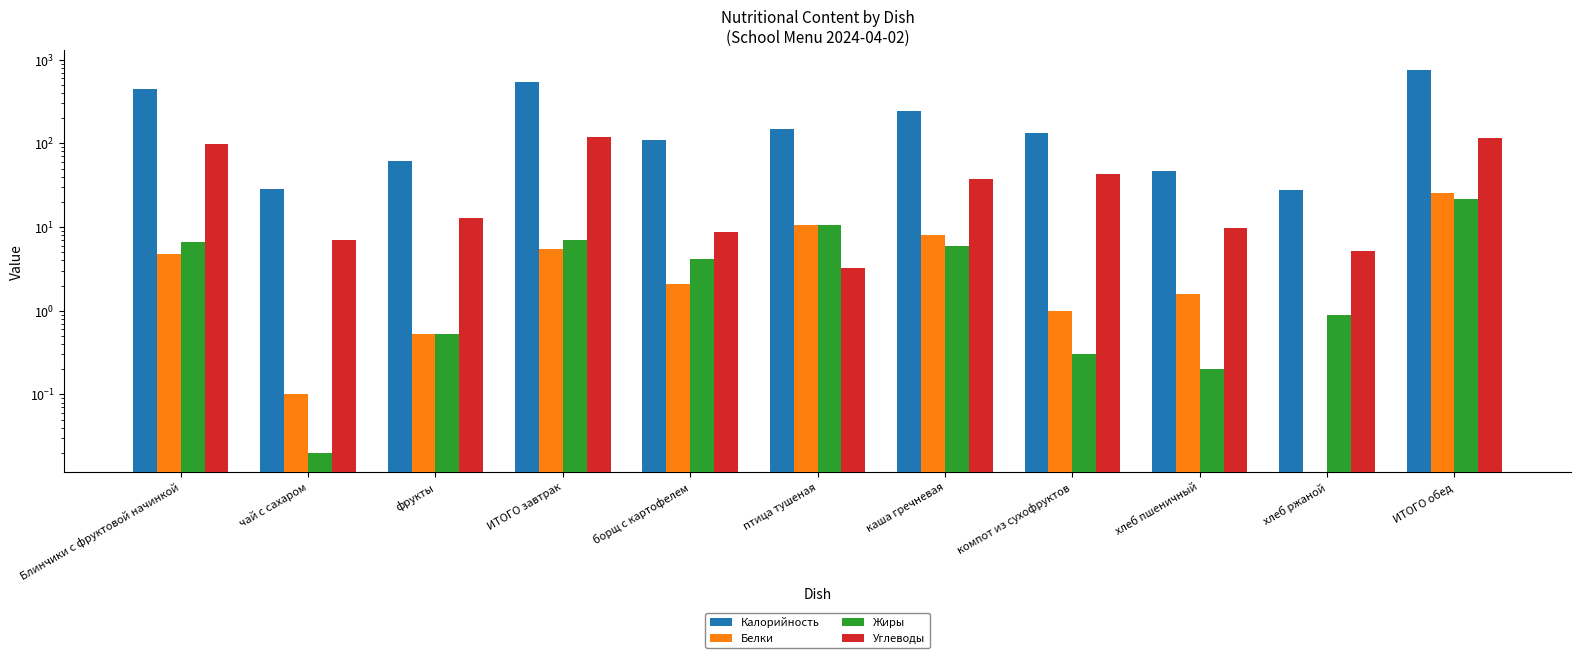

At which label is Белки closest to 12?

птица тушеная